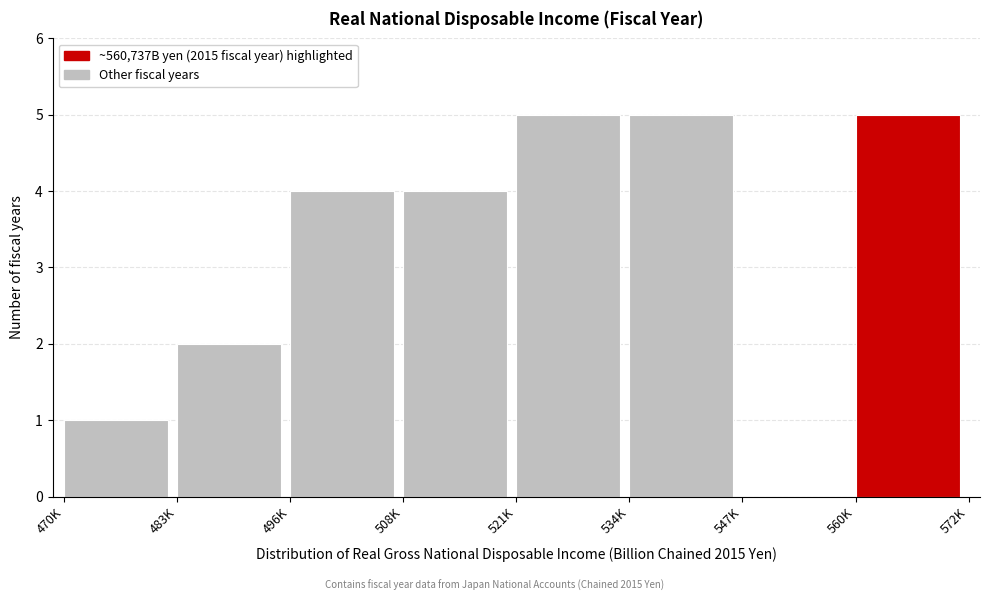

Reading right to left, extract all data points from this chart.

560K=5	547K=0	534K=5	521K=5	508K=4	496K=4	483K=2	470K=1